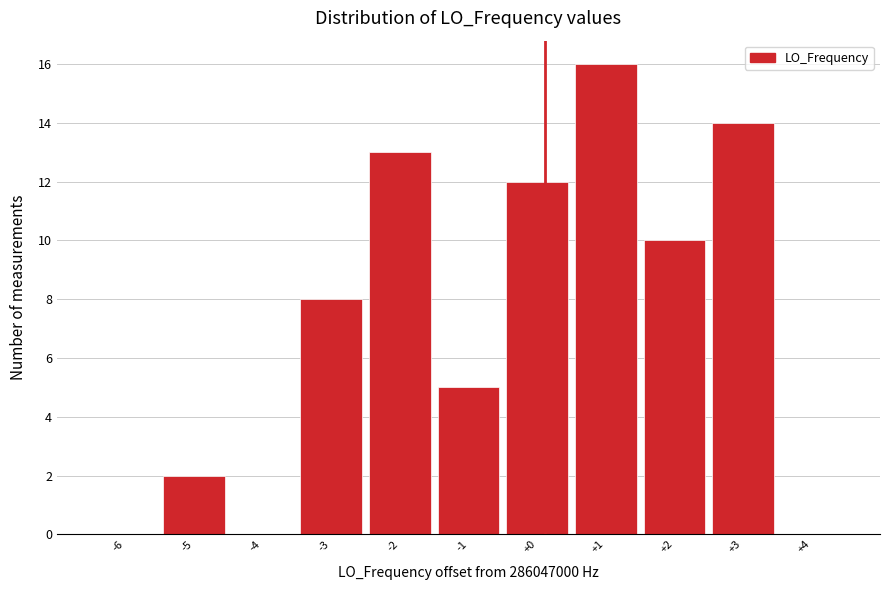

Reading right to left, what are all the values shown in this chart?

+4=0	+3=14	+2=10	+1=16	+0=12	-1=5	-2=13	-3=8	-4=0	-5=2	-6=0